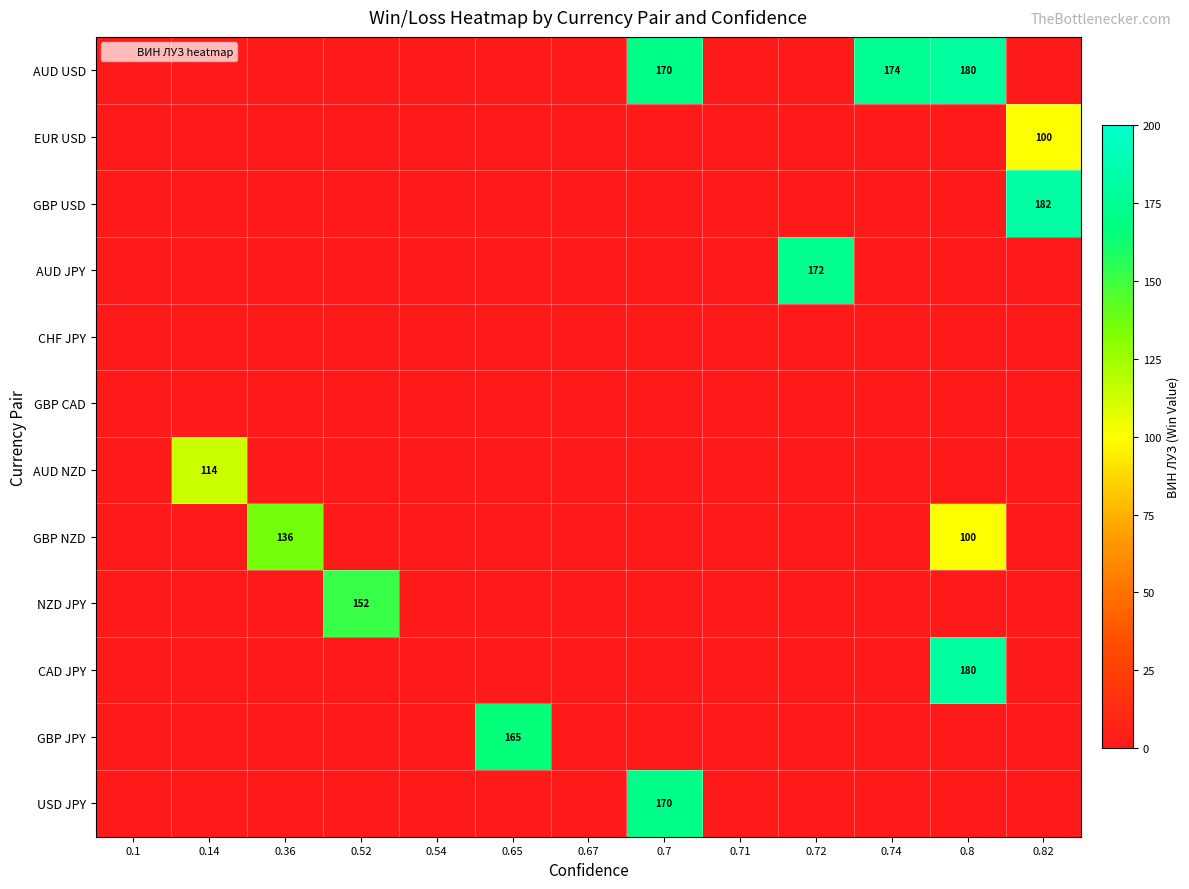

Which category has the lowest value in the AUD USD series?

0.1